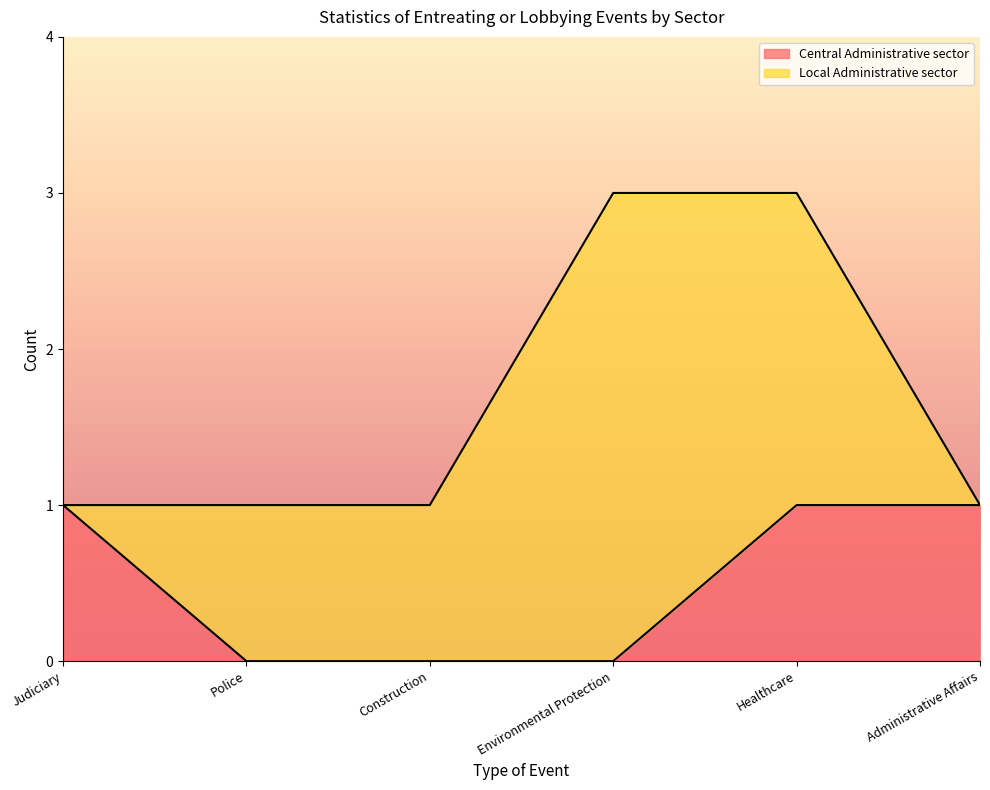

What is the sum of the values at Healthcare and Construction?

1